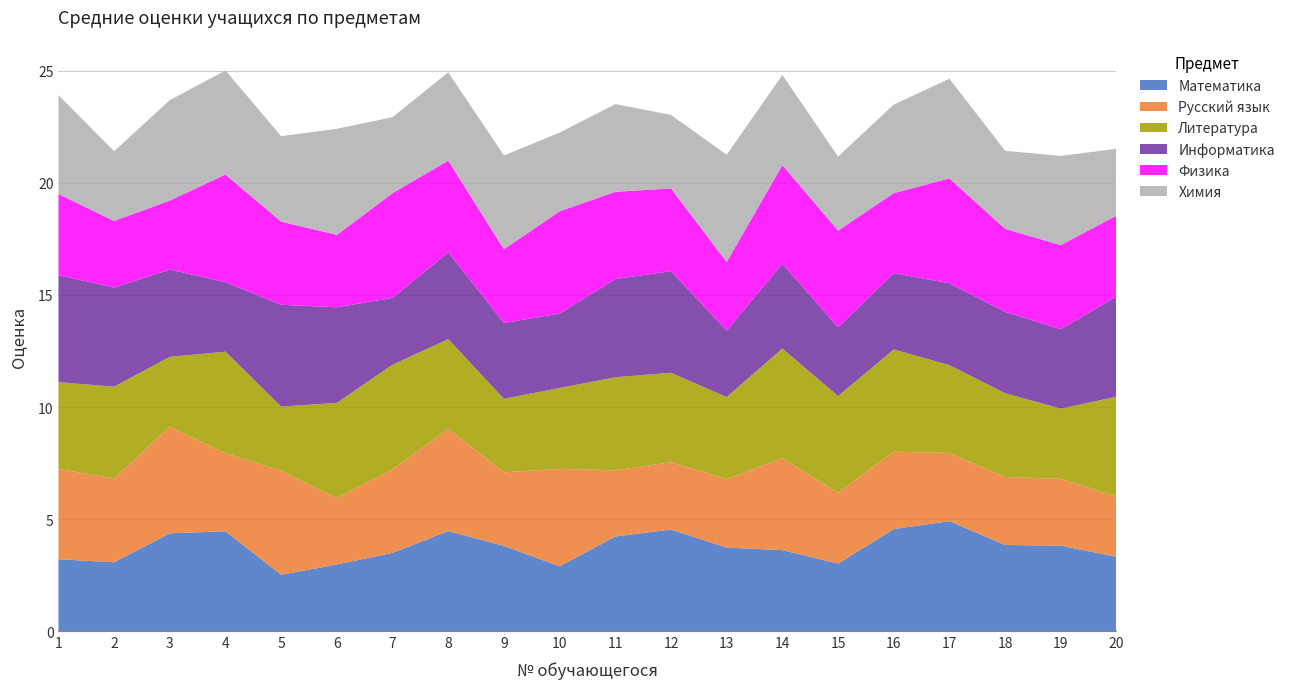

Reading left to right, extract all data points from this chart.

Математика: 3.2	3.1	4.4	4.5	2.5	3.0	3.5	4.5	3.8	2.9	4.2	4.5	3.7	3.6	3.0	4.6	4.9	3.9	3.8	3.3
Русский язык: 4.0	3.7	4.8	3.5	4.6	3.0	3.7	4.5	3.3	4.3	3.0	3.0	3.1	4.1	3.2	3.5	3.0	3.0	3.0	2.7
Литература: 3.9	4.1	3.1	4.5	2.9	4.2	4.7	4.0	3.3	3.6	4.2	4.0	3.7	4.9	4.3	4.6	3.9	3.7	3.1	4.5
Информатика: 4.8	4.4	3.9	3.1	4.5	4.3	3.0	3.9	3.4	3.3	4.4	4.5	3.0	3.8	3.1	3.4	3.6	3.6	3.5	4.5
Физика: 3.6	3.0	3.1	4.8	3.7	3.2	4.7	4.1	3.3	4.6	3.9	3.7	3.1	4.4	4.3	3.6	4.7	3.7	3.8	3.6
Химия: 4.4	3.1	4.5	4.6	3.8	4.7	3.4	3.9	4.2	3.5	3.9	3.3	4.8	4.0	3.3	4.0	4.4	3.5	4.0	3.0